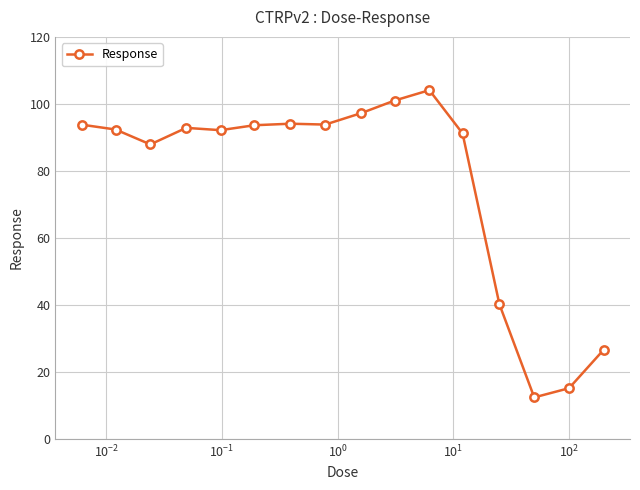

What is the difference between the maximum and minimum values?

91.7